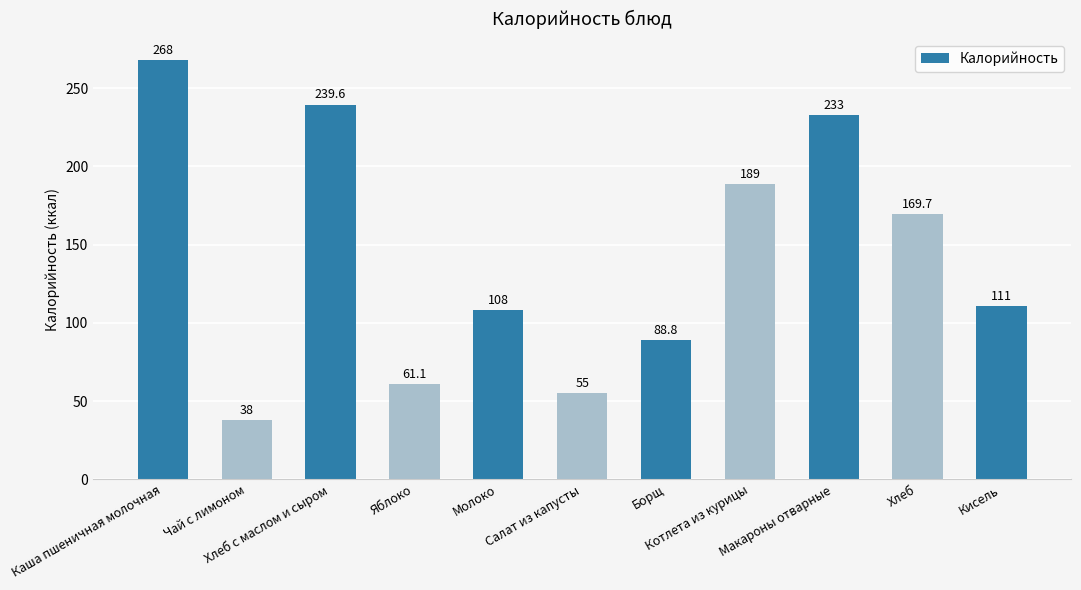

The value at Борщ is 123.1. True or false?

False